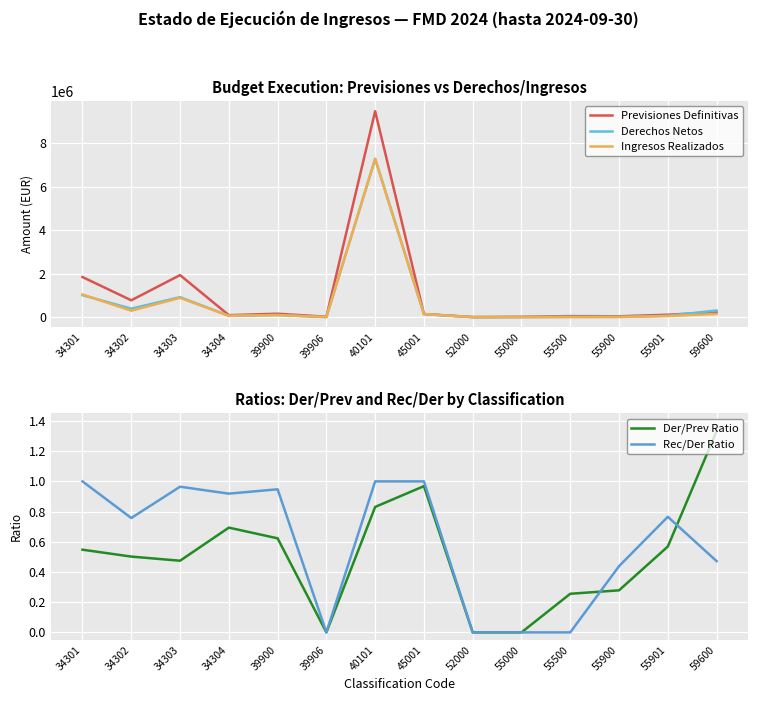

At which category does Ingresos Realizados reach its first local peak?

34303